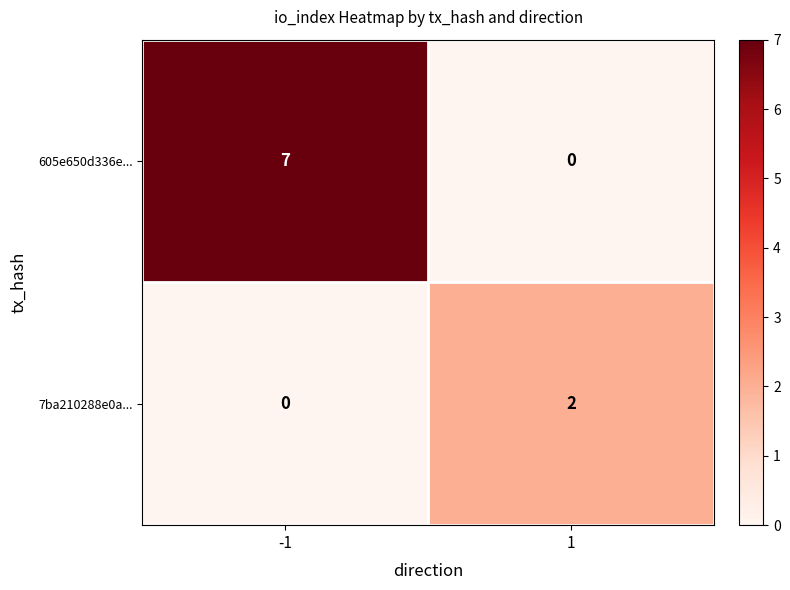

Rank the series by their maximum value, from lowest to highest.

7ba210288e0a..., 605e650d336e...